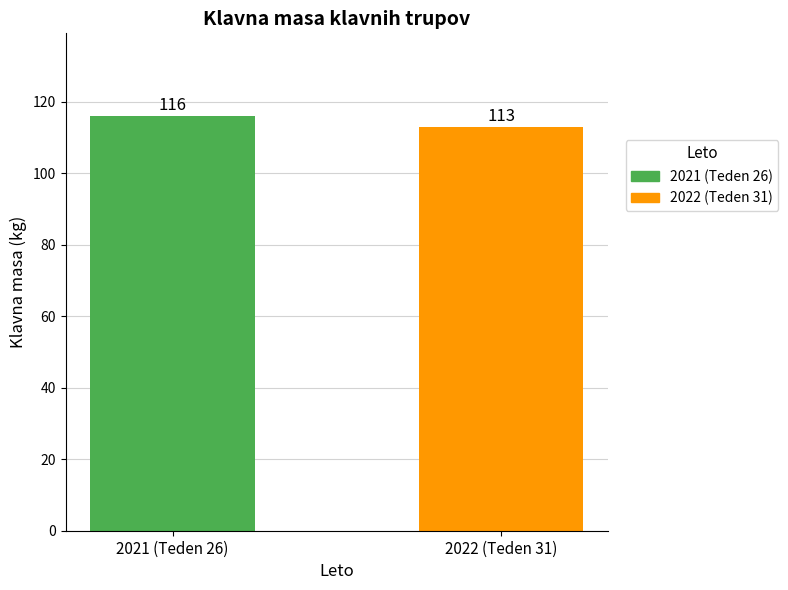

List the labels in order of value, smallest first.

2022 (Teden 31), 2021 (Teden 26)